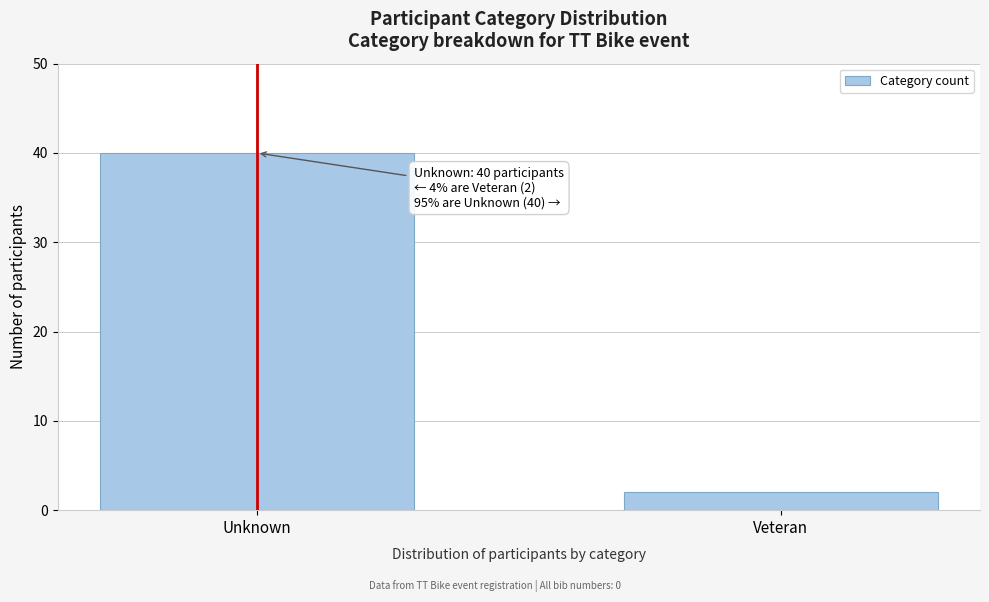

Reading right to left, extract all data points from this chart.

2	40